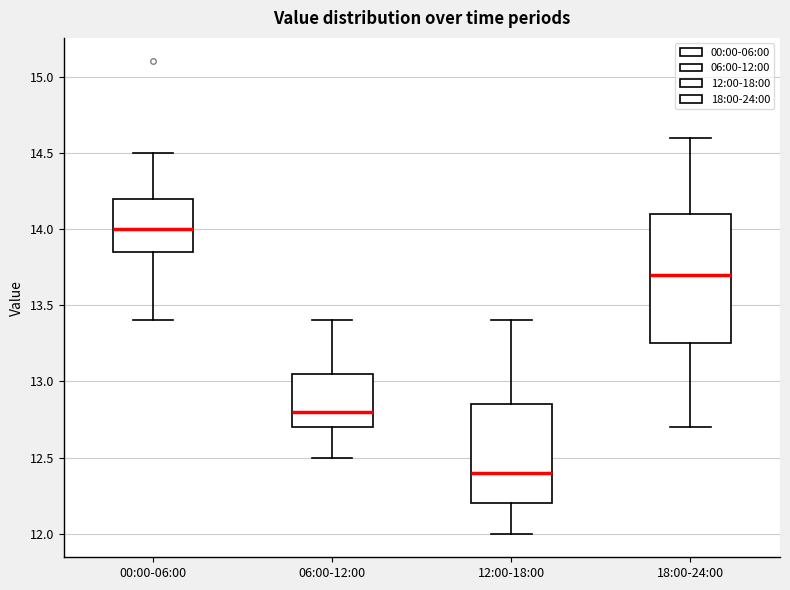

Which box has the lowest median line?

12:00-18:00